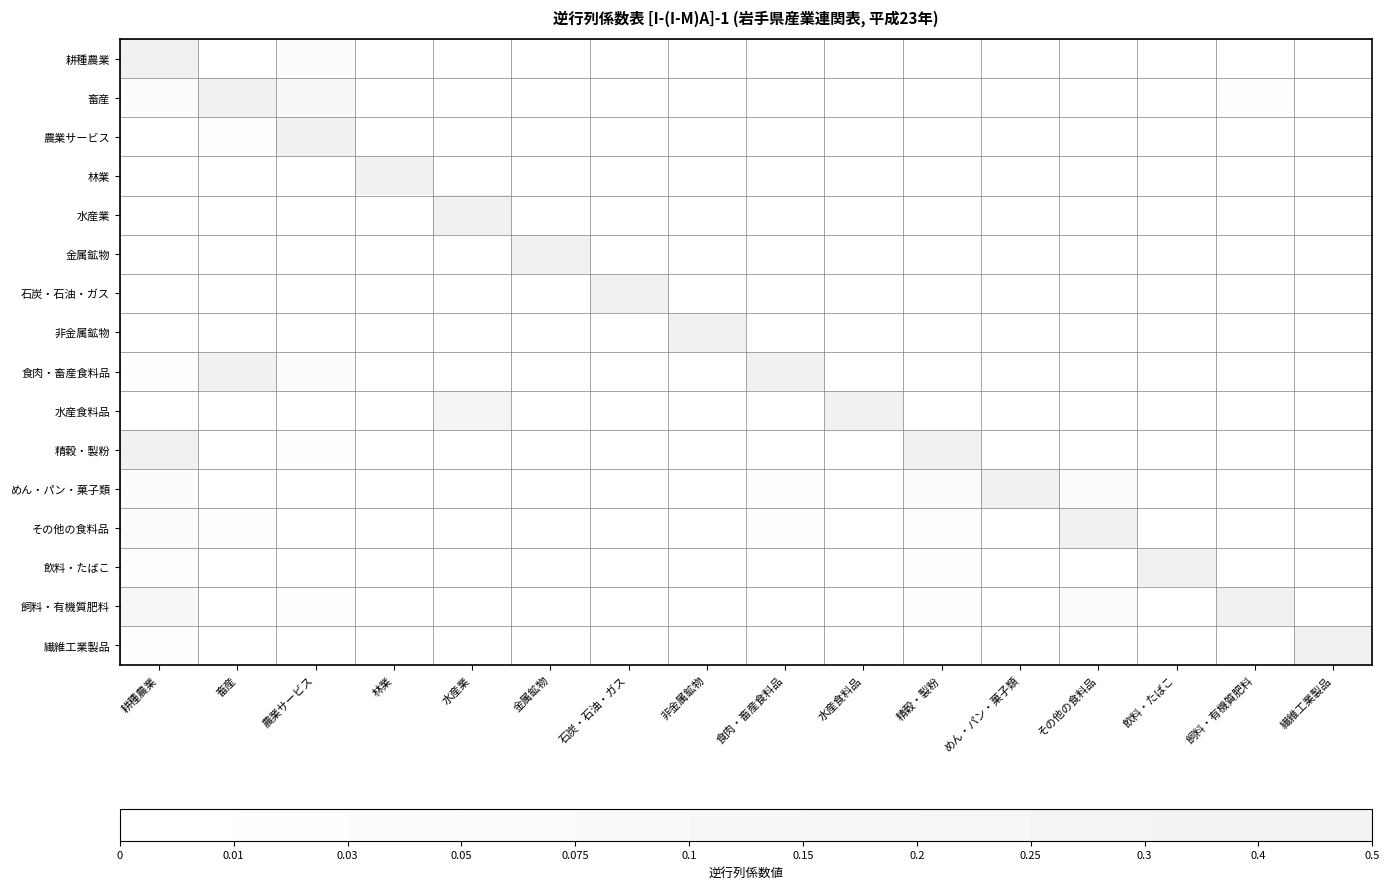

At how many categories does at least one series exceed 0?

16